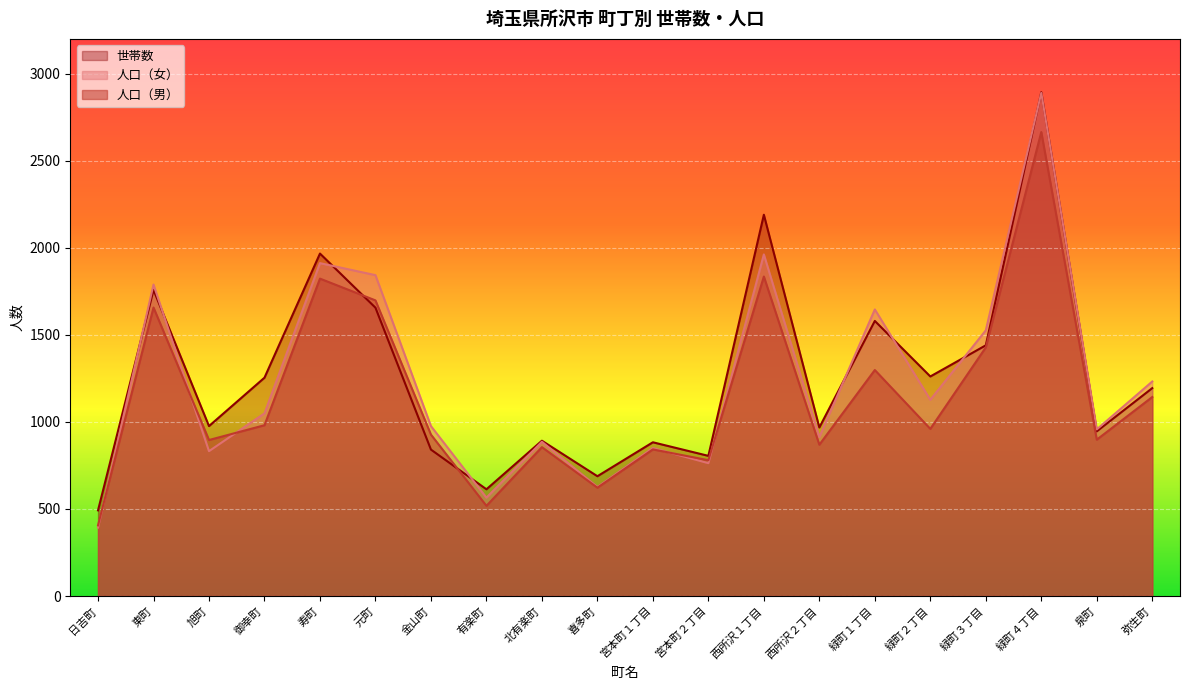

Reading left to right, what are all the values shown in this chart?

人口（男）: 日吉町=406	東町=1657	旭町=896	御幸町=981	寿町=1823	元町=1698	金山町=927	有楽町=518	北有楽町=855	喜多町=622	宮本町１丁目=842	宮本町２丁目=780	西所沢１丁目=1835	西所沢２丁目=869	緑町１丁目=1298	緑町２丁目=960	緑町３丁目=1428	緑町４丁目=2665	泉町=898	弥生町=1143
人口（女）: 日吉町=393	東町=1789	旭町=832	御幸町=1049	寿町=1912	元町=1843	金山町=976	有楽町=565	北有楽町=886	喜多町=626	宮本町１丁目=850	宮本町２丁目=763	西所沢１丁目=1962	西所沢２丁目=913	緑町１丁目=1646	緑町２丁目=1127	緑町３丁目=1526	緑町４丁目=2890	泉町=957	弥生町=1232
世帯数: 日吉町=492	東町=1758	旭町=976	御幸町=1254	寿町=1967	元町=1656	金山町=841	有楽町=613	北有楽町=892	喜多町=688	宮本町１丁目=883	宮本町２丁目=805	西所沢１丁目=2190	西所沢２丁目=968	緑町１丁目=1580	緑町２丁目=1261	緑町３丁目=1440	緑町４丁目=2894	泉町=946	弥生町=1194